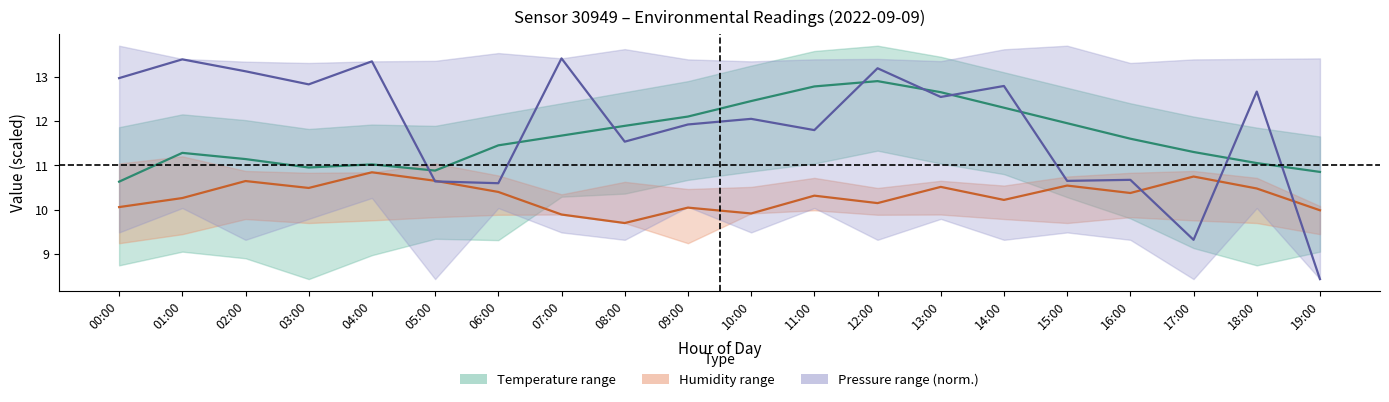

What is the difference between the highest and lowest values at 10:00?

2.5